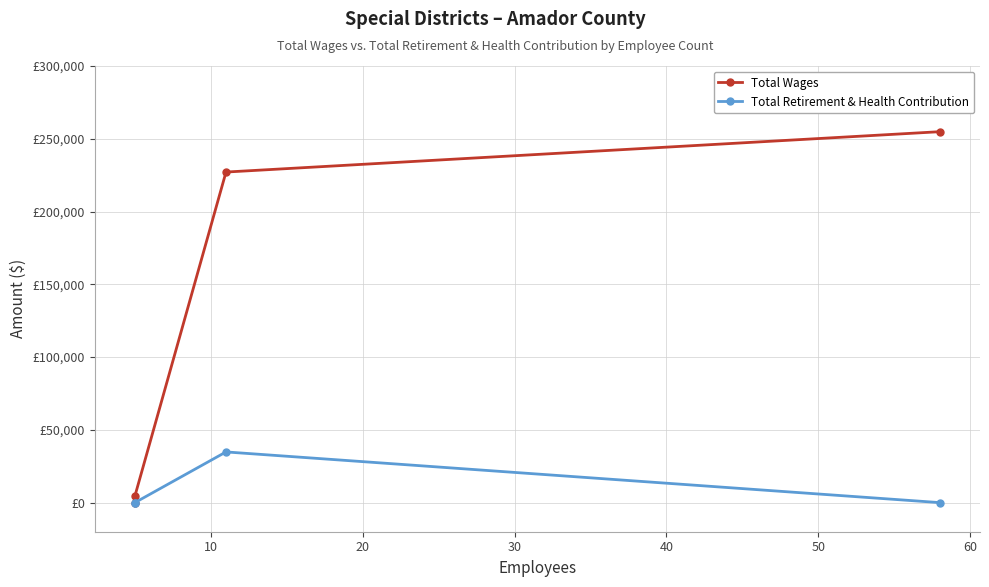

What is the difference between the maximum and minimum values in the Total Retirement & Health Contribution series?

34827